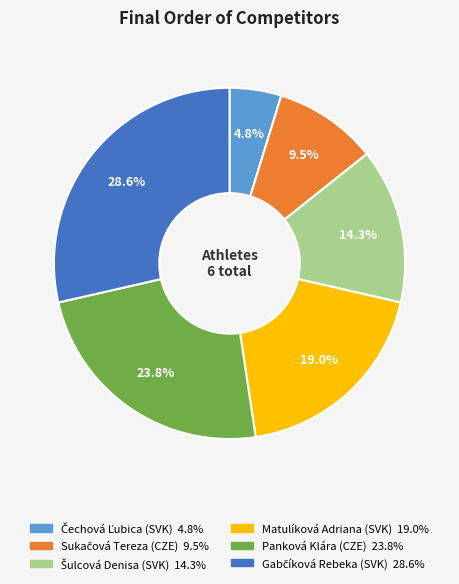

How much of the chart is everything except Matulíková Adriana (SVK)?

81.0%